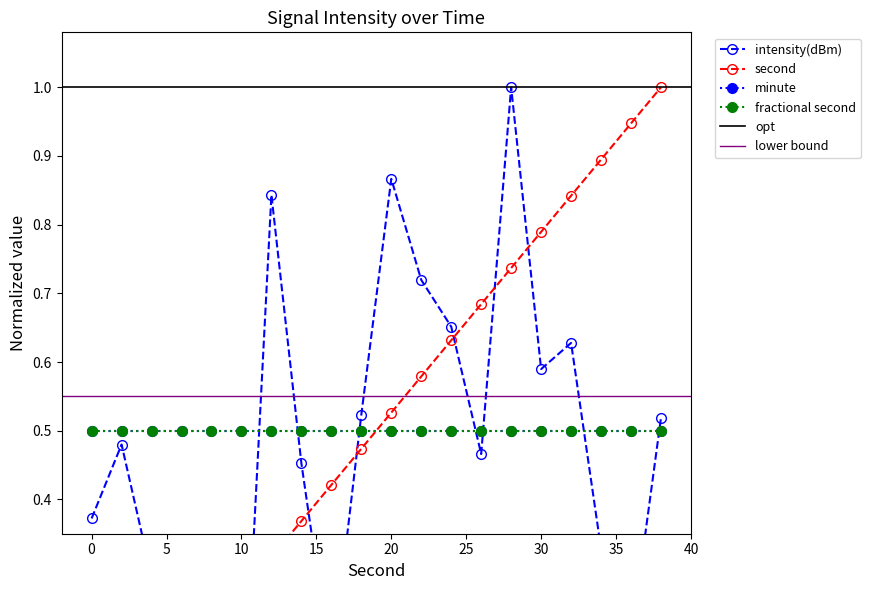

What is the greatest value displayed?

1.0